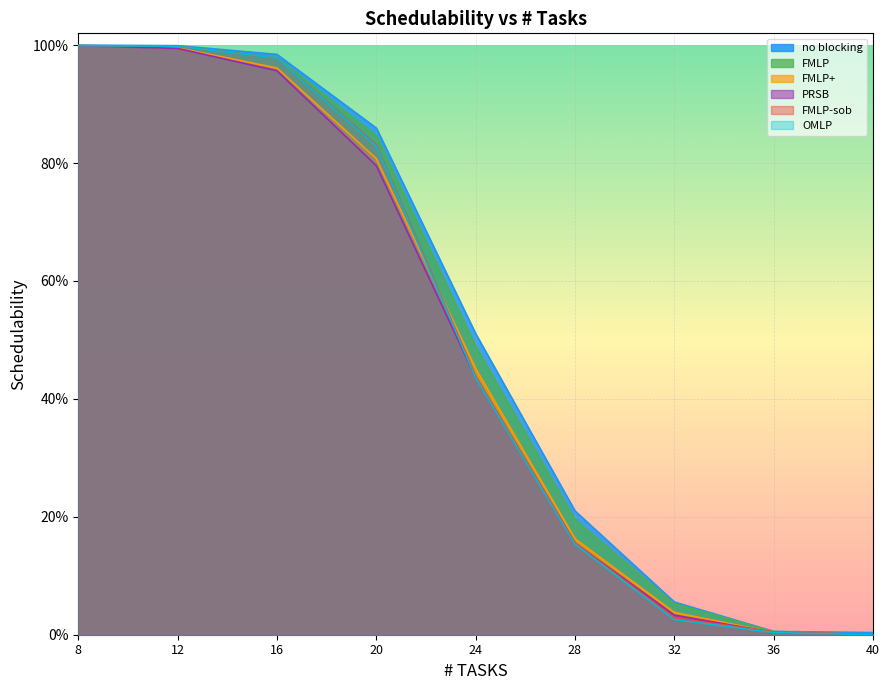

What is the approximate value of PRSB at 16?

1.0